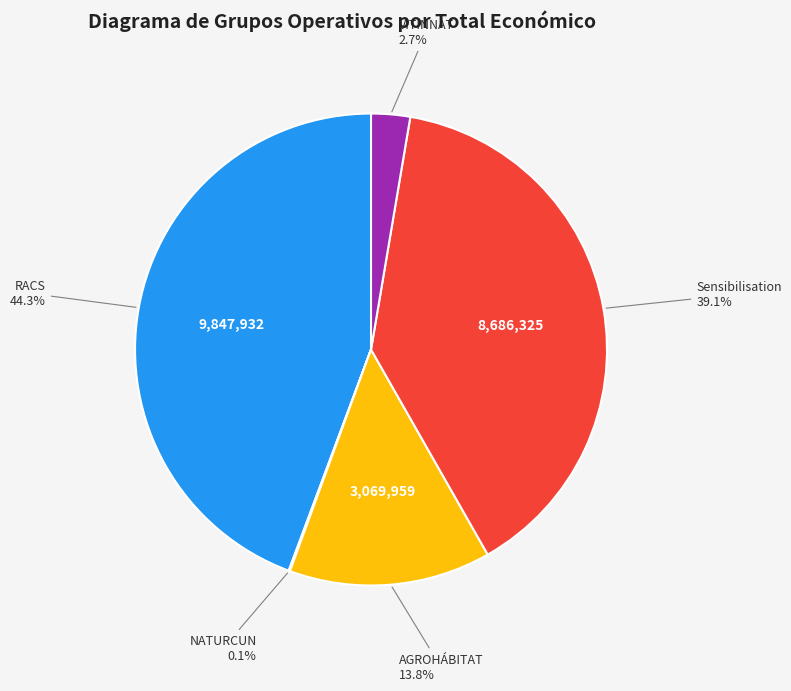

Is there a majority slice in this chart?

No